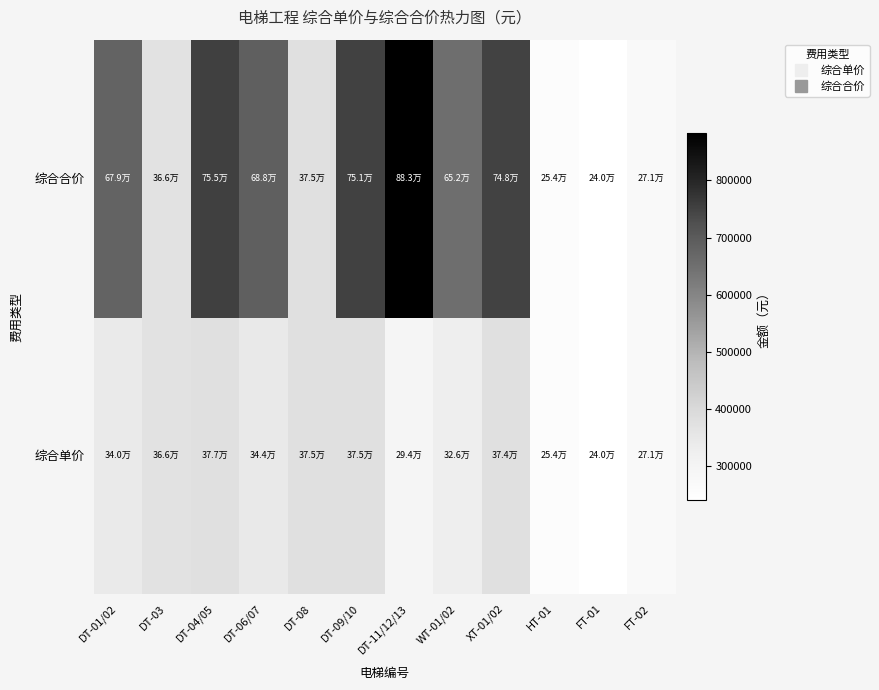

What is the total value across all series at FT-02?

542835.2